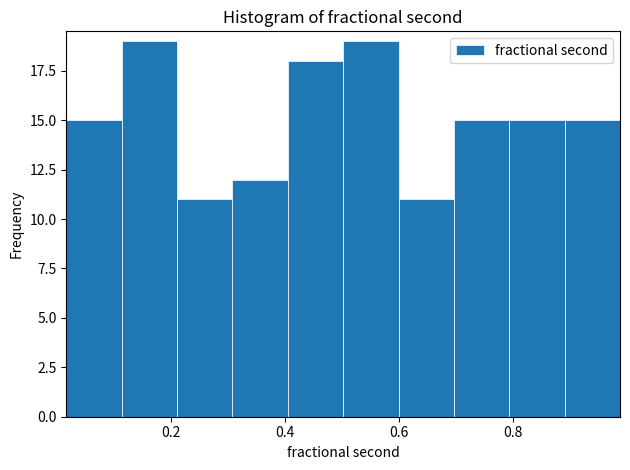

Reading left to right, transcribe this chart: for each bar, give the range it covers on the x-axis and its height. Neither the bar edges nor the heights are printed on the chart, so give them approximately, as read against the axes.

0.02 to 0.12: 15
0.12 to 0.22: 19
0.22 to 0.30: 11
0.30 to 0.40: 12
0.40 to 0.50: 18
0.50 to 0.60: 19
0.60 to 0.70: 11
0.70 to 0.80: 15
0.80 to 0.90: 15
0.90 to 0.98: 15